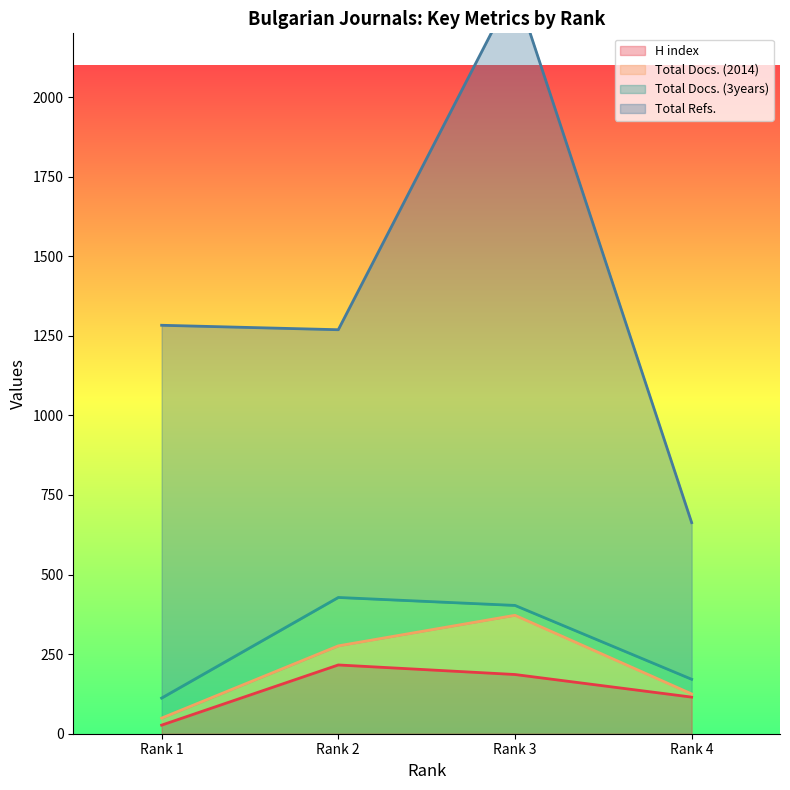

True or false: H index has more than 1 points higher than both neighbors.

False